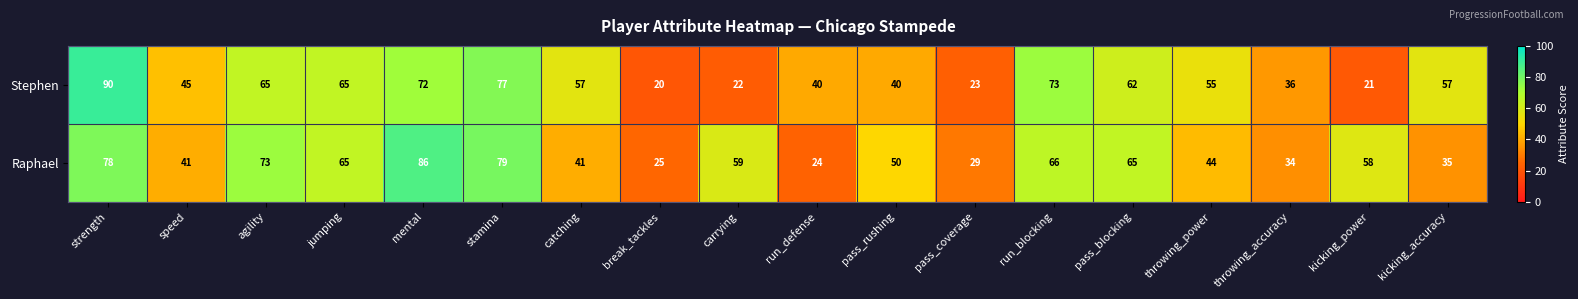

Which series changed the most between run_blocking and throwing_power?

Raphael